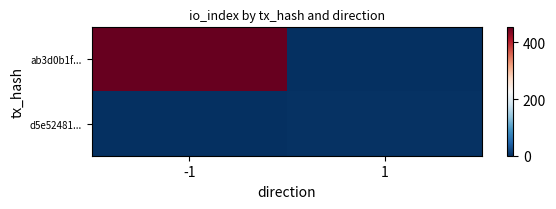

How many series are shown in this chart?

2